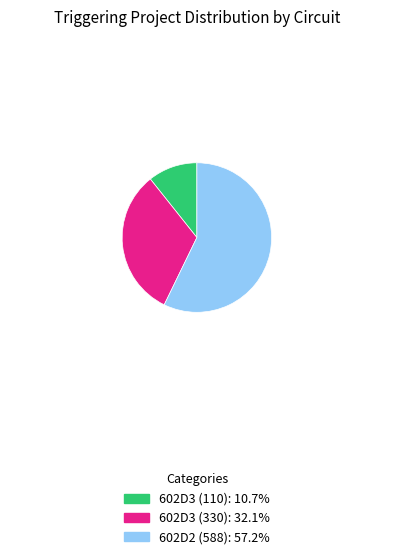

Count the number of slices in the pie.

3